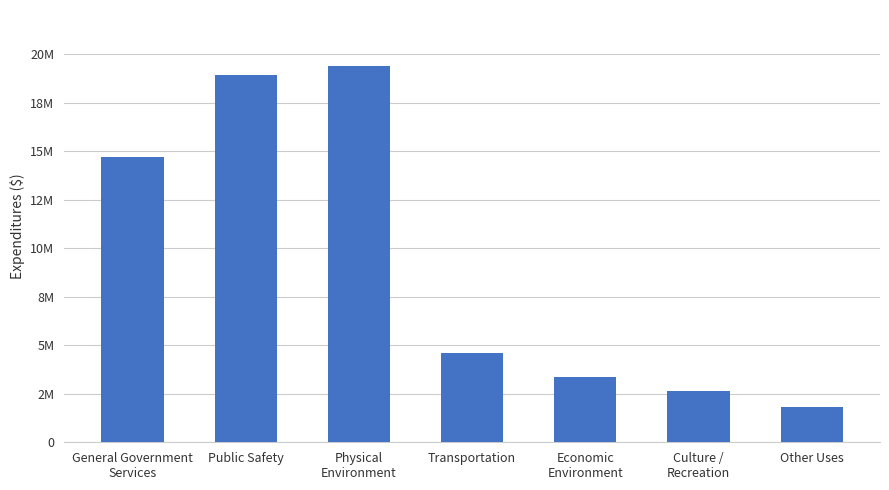

True or false: the data shows 1817385 at Other Uses.

True